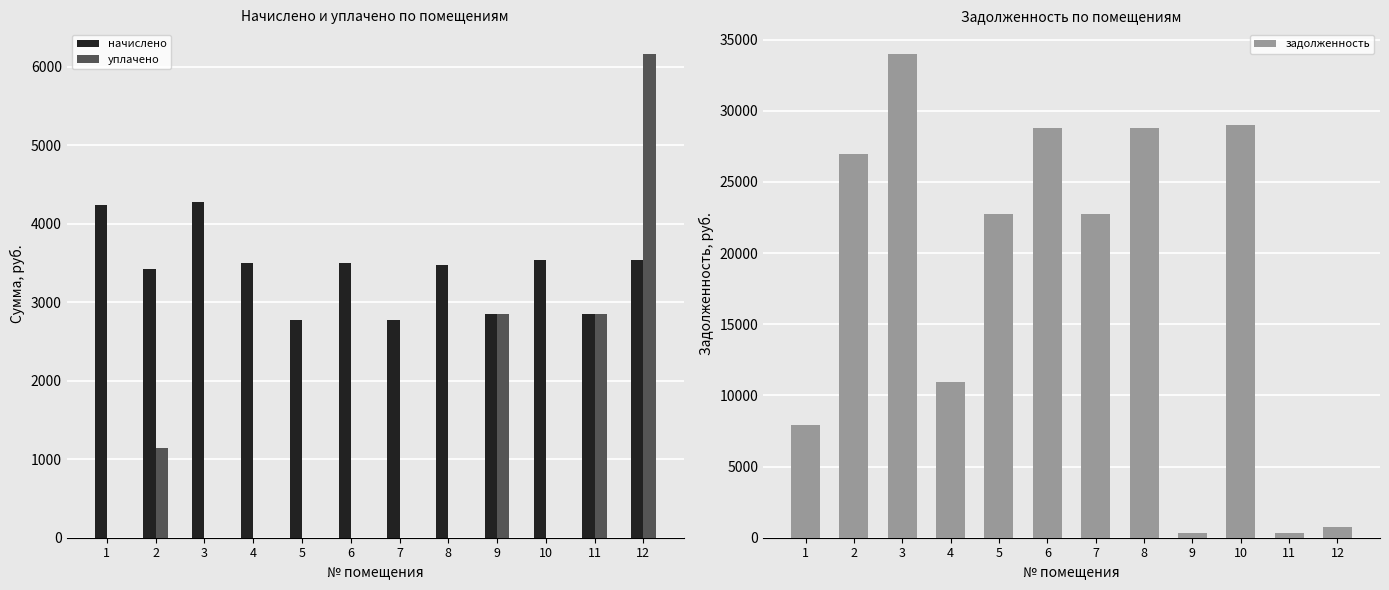

List the series in order of their peak value, lowest first.

начислено, уплачено, задолженность